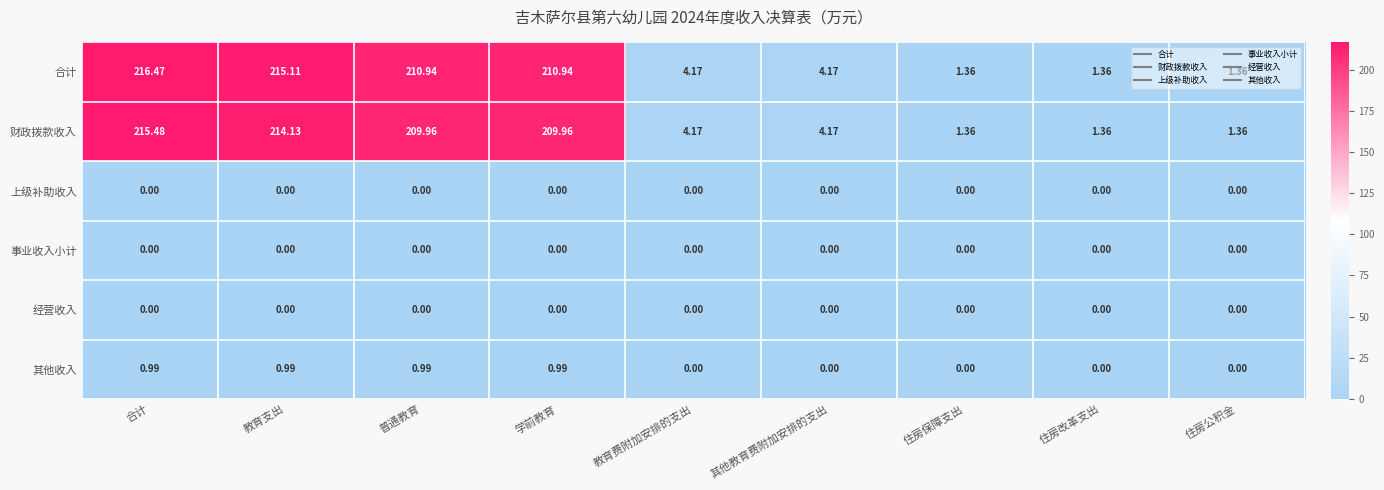

Which series has the widest spread of values?

合计